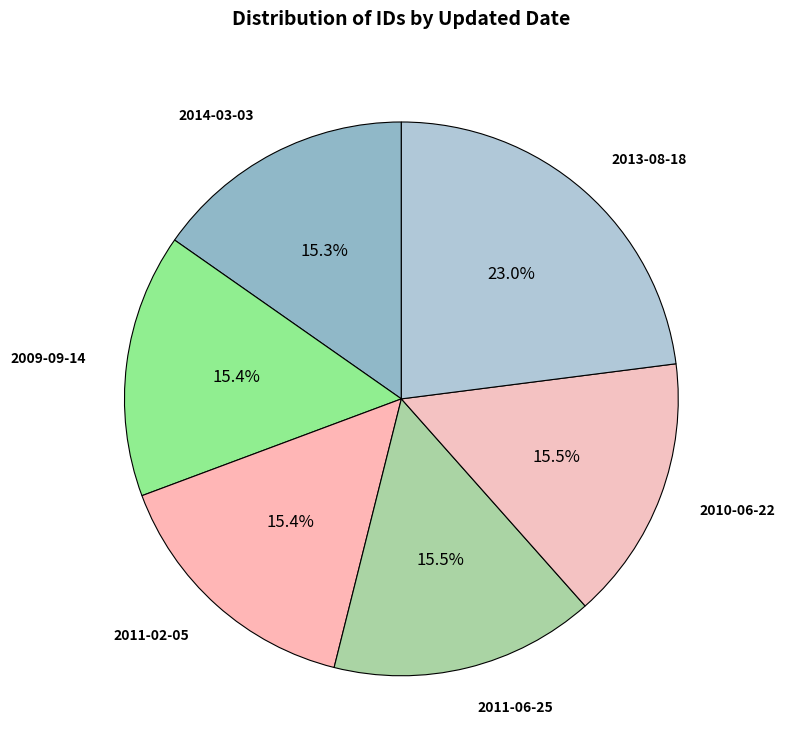

The 2011-02-05 slice represents 9% of the pie. True or false?

False